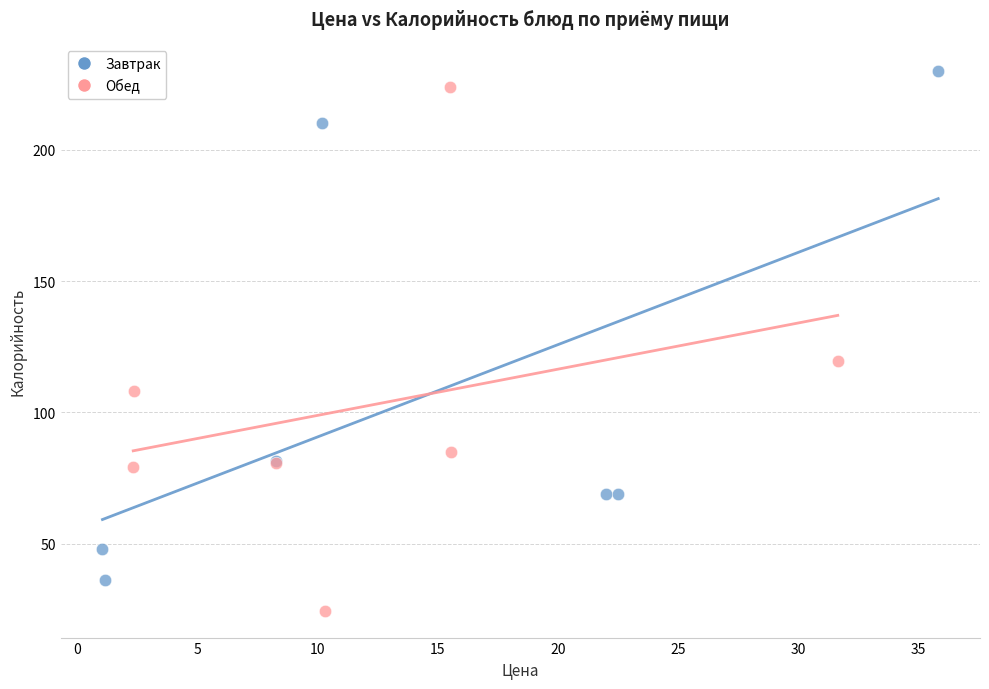

Which series reaches the minimum Y coordinate?

Обед